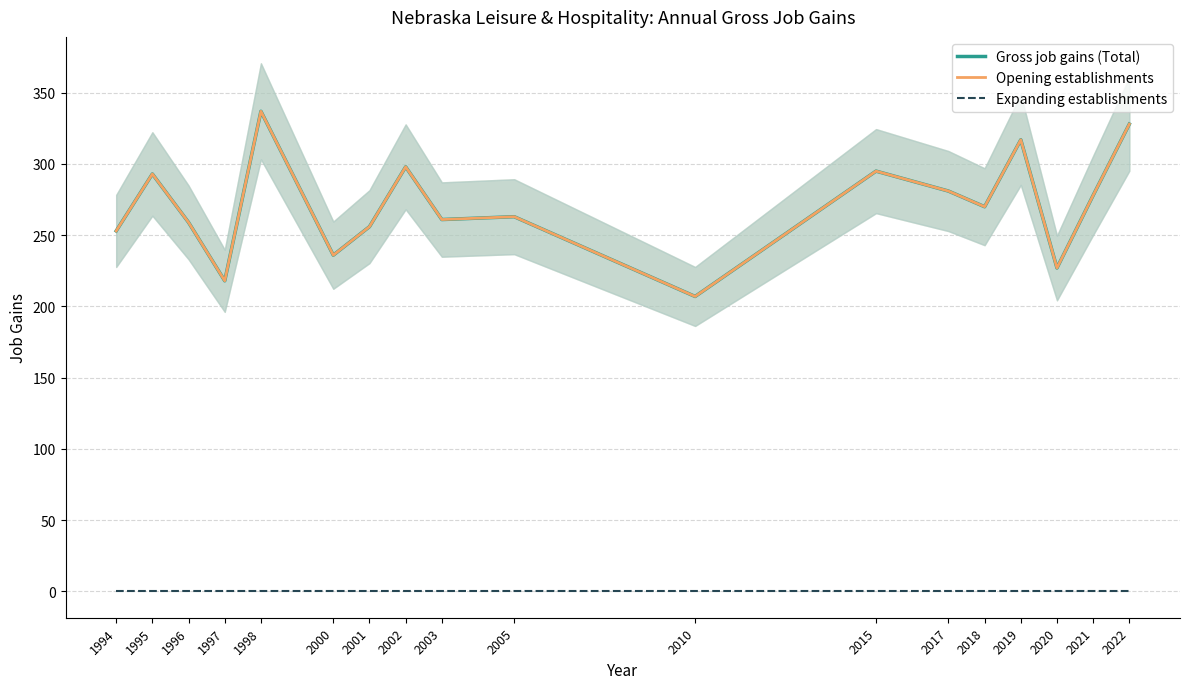

What is the difference between the maximum and minimum values in the Gross job gains (Total) series?

130